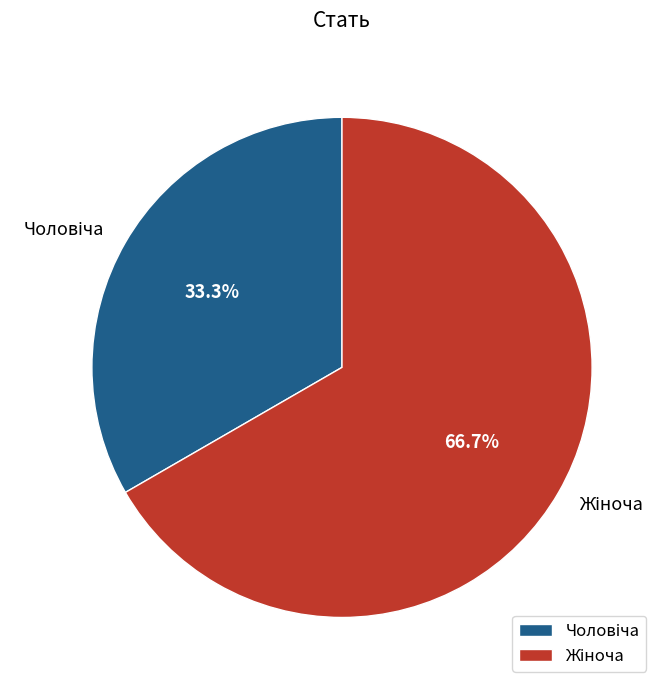

Is there any slice that represents more than half of the pie?

Yes